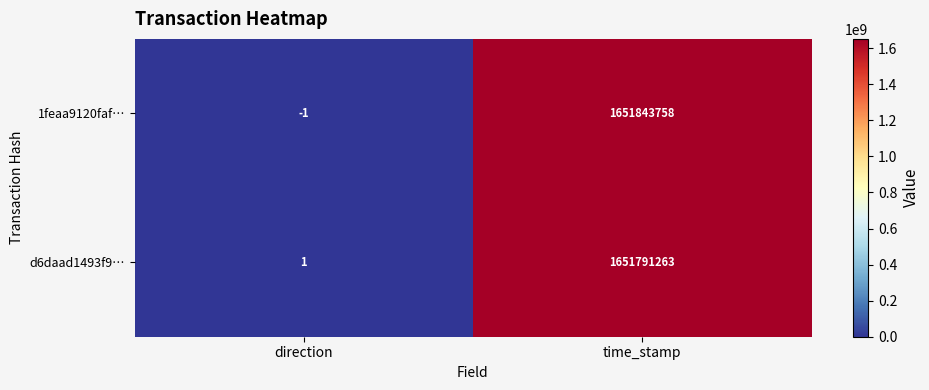

What is the sum of the d6daad1493f9… values at direction and time_stamp?

1651791264